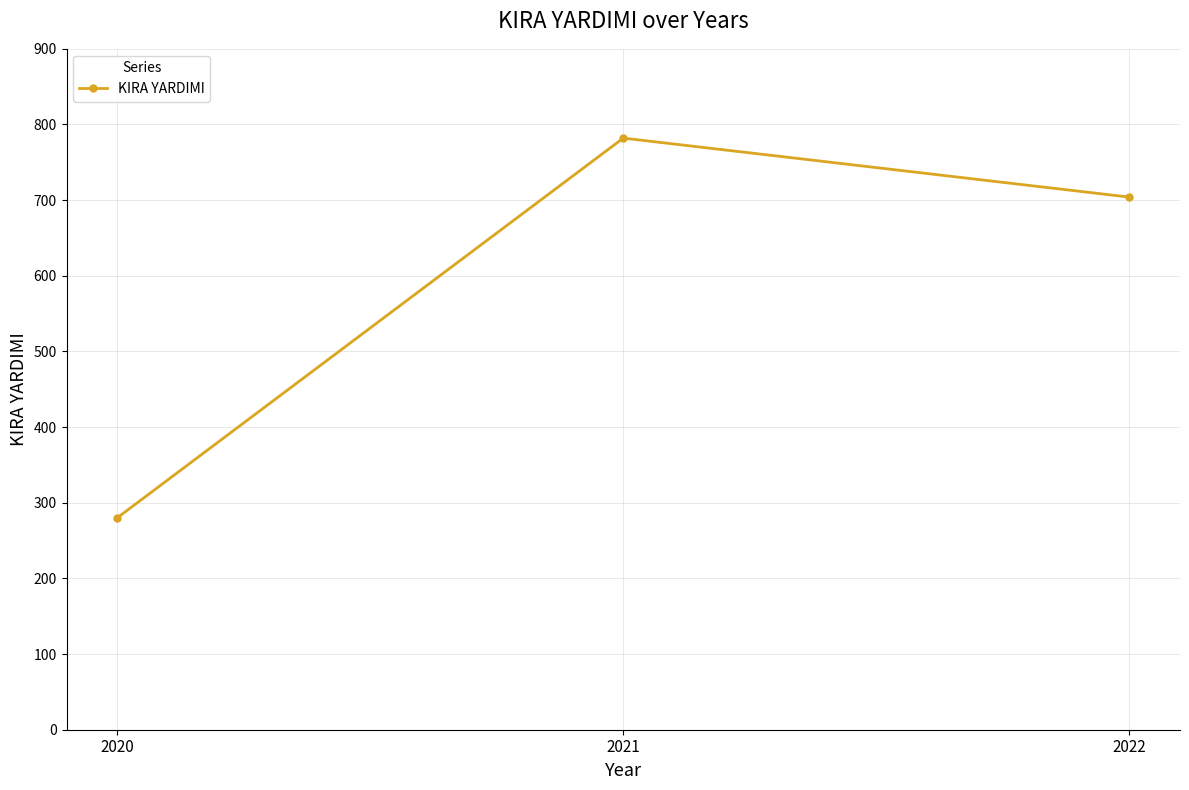

Rank the categories by value from highest to lowest.

2021, 2022, 2020